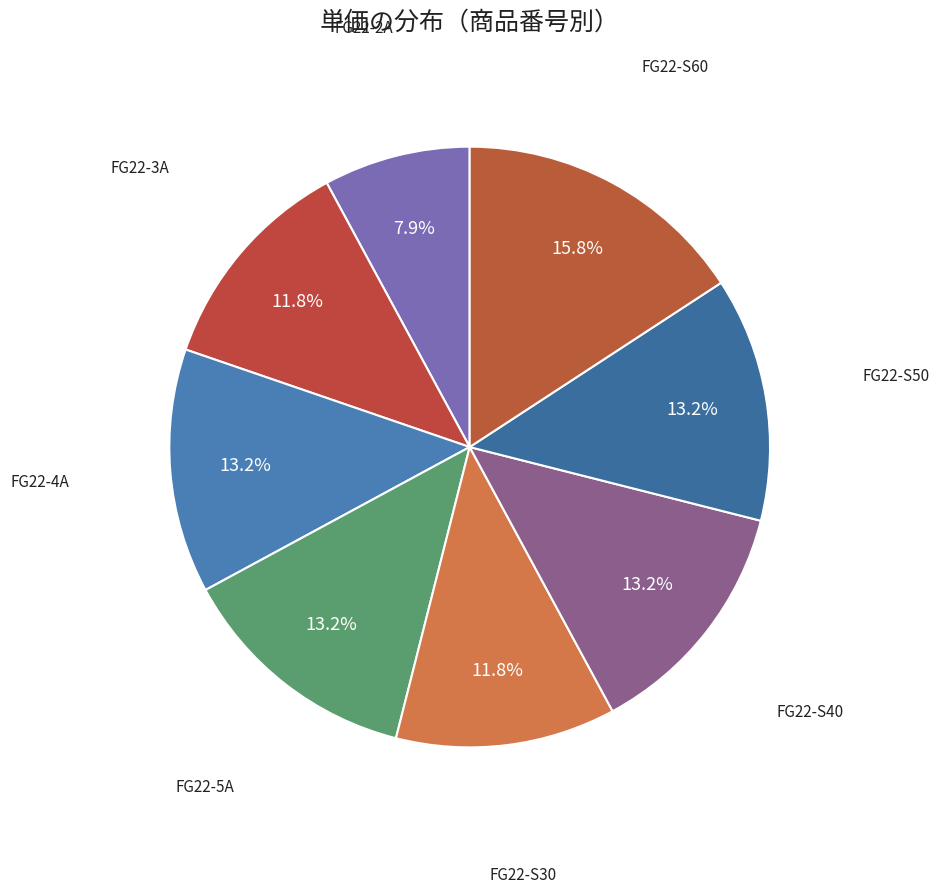

How many segments does this pie chart have?

8